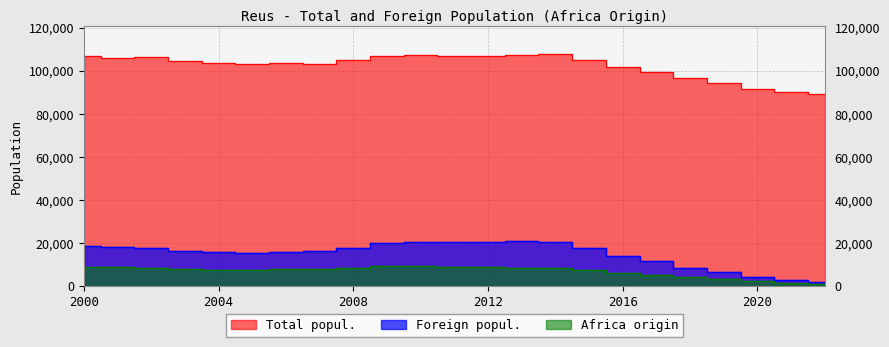

At which label does Africa origin reach its minimum?

2022